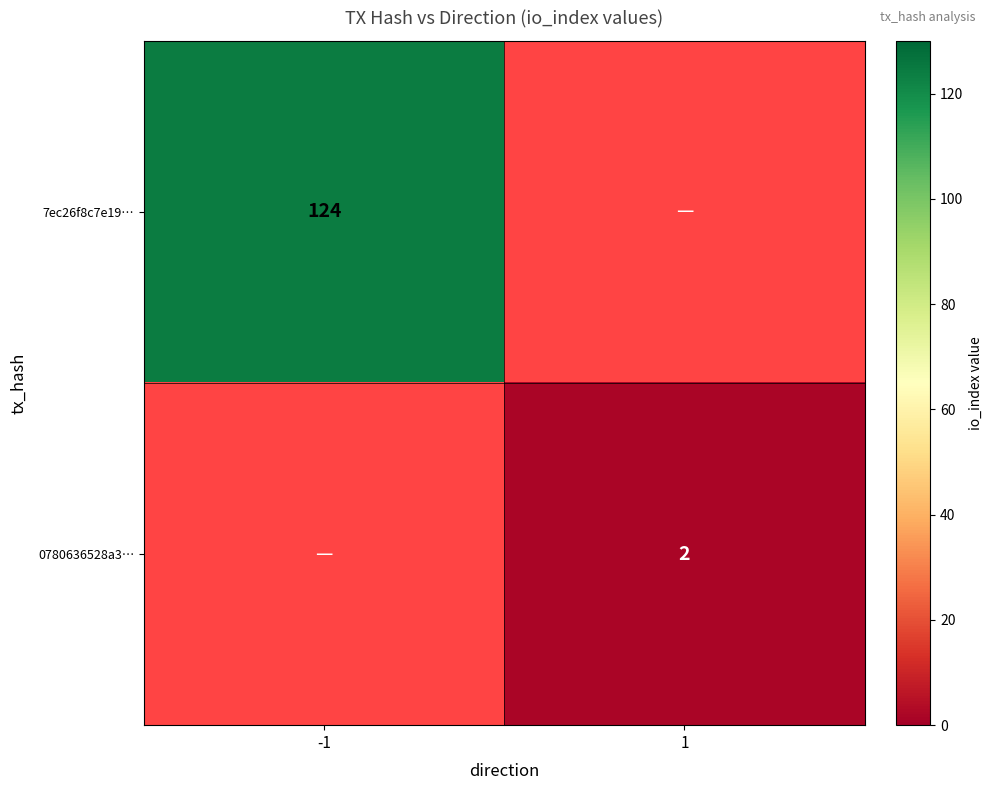

The value of 0780636528a3… at 1 is 1. True or false?

False